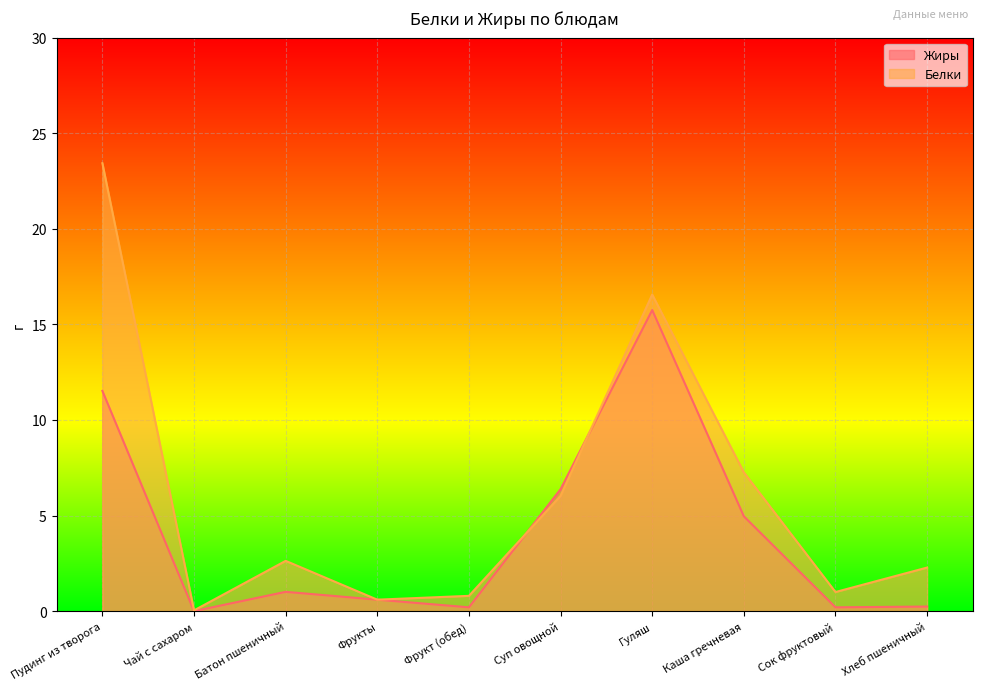

The Белки series shows 16.6 at Гуляш. True or false?

True